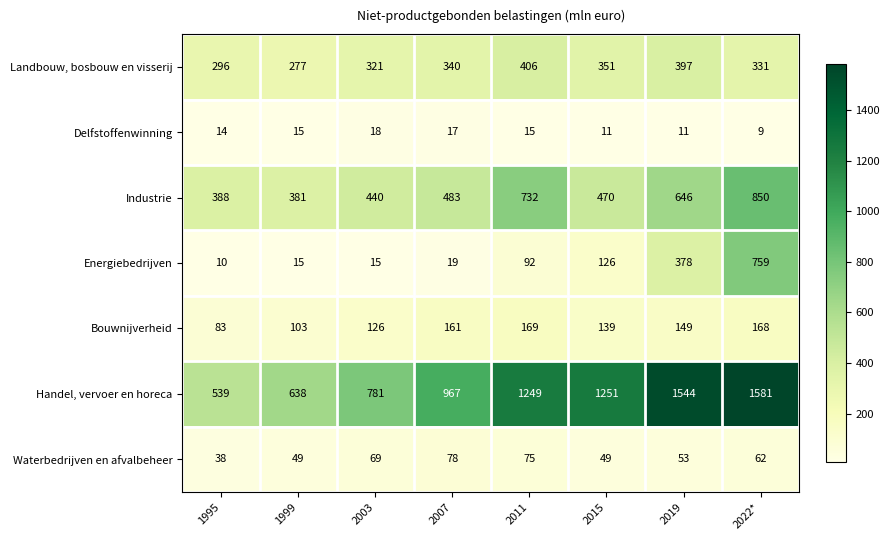

How many data points in Energiebedrijven are less than 92?

4